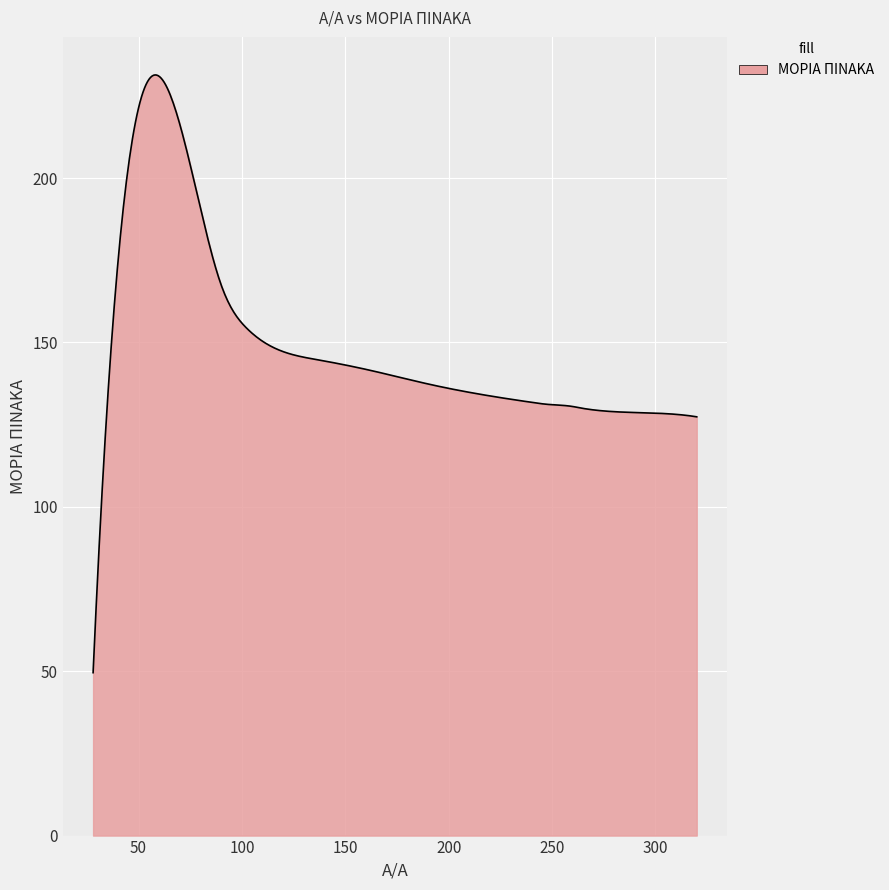

What is the difference between the maximum and minimum values?

181.8